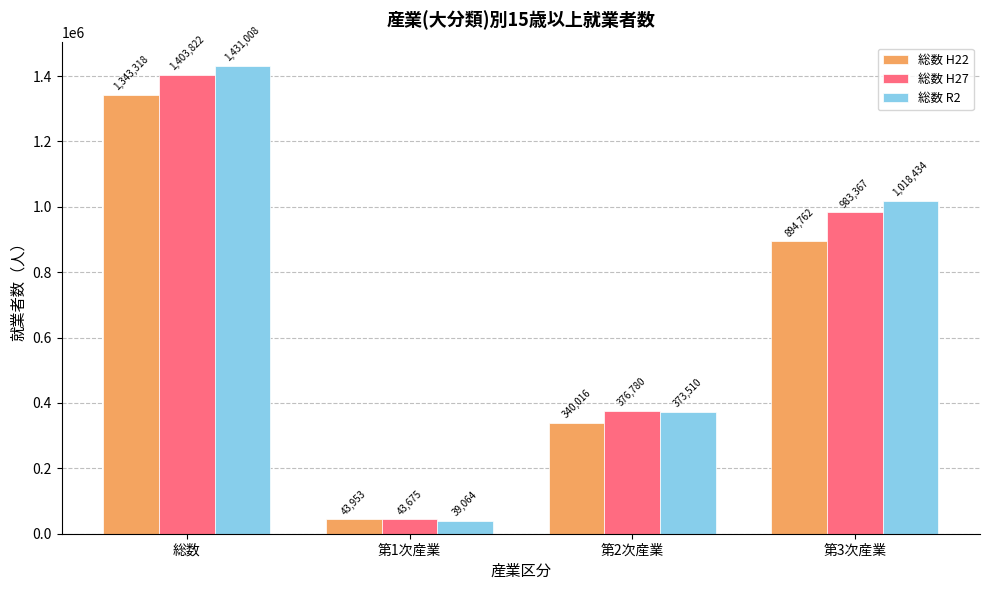

What is the difference between the maximum and minimum values in the 総数 H27 series?

1360147